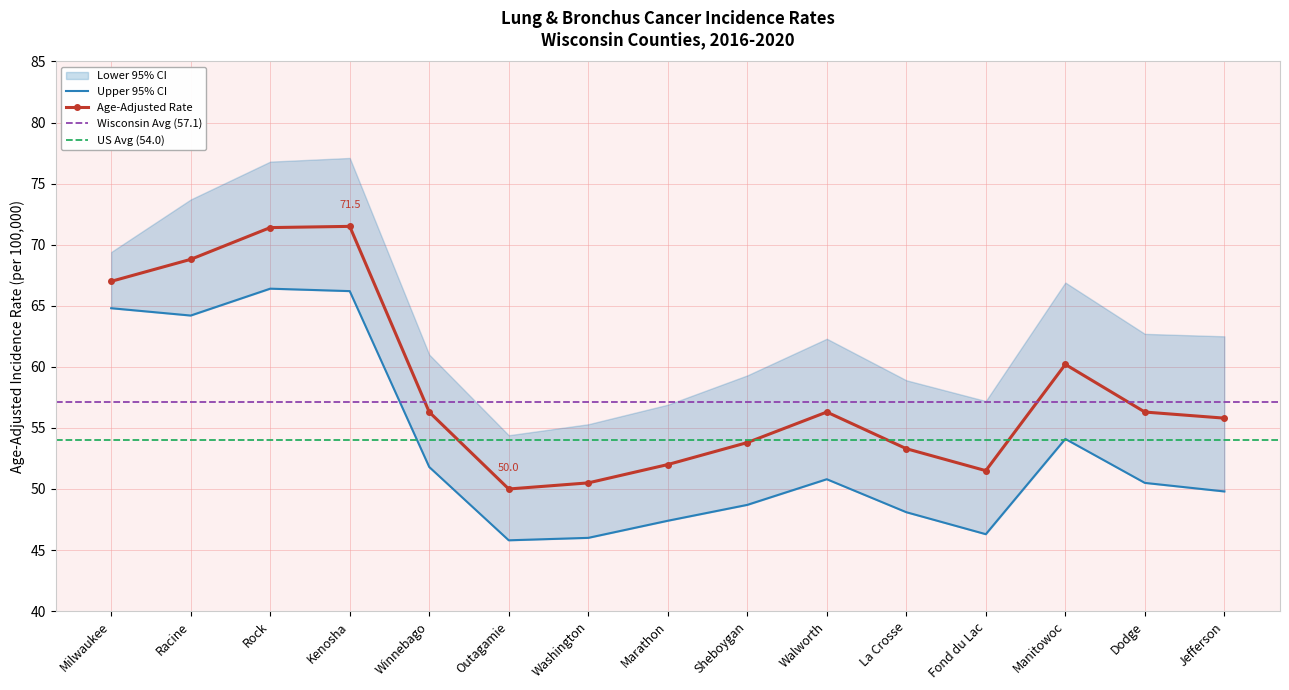

What is the maximum value shown in the chart?

71.5